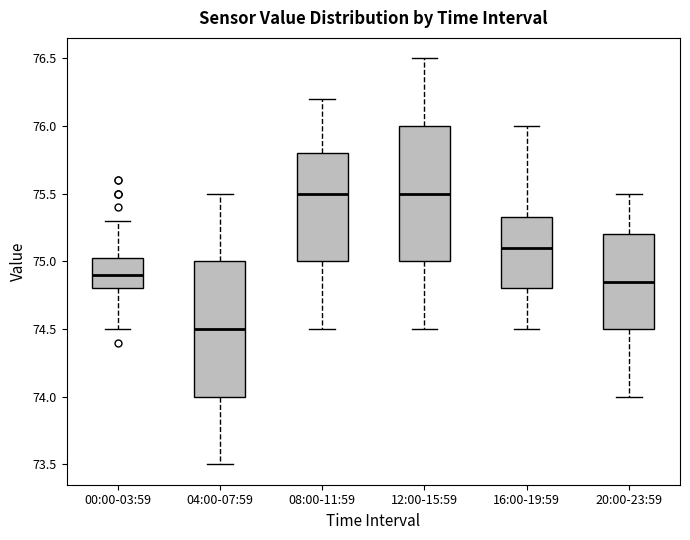

Reading left to right, read every box against the y-axis: the position of its median line, the range the box covers, and the ends of its whiskers. The values are not printed on the chart, so give them approximately, as read against the axis.

00:00-03:59: median 74.90, box 74.80 to 75.05, whiskers 74.50 to 75.30
04:00-07:59: median 74.50, box 74.00 to 75.00, whiskers 73.50 to 75.50
08:00-11:59: median 75.50, box 75.00 to 75.80, whiskers 74.50 to 76.20
12:00-15:59: median 75.50, box 75.00 to 76.00, whiskers 74.50 to 76.50
16:00-19:59: median 75.10, box 74.80 to 75.35, whiskers 74.50 to 76.00
20:00-23:59: median 74.85, box 74.50 to 75.20, whiskers 74.00 to 75.50